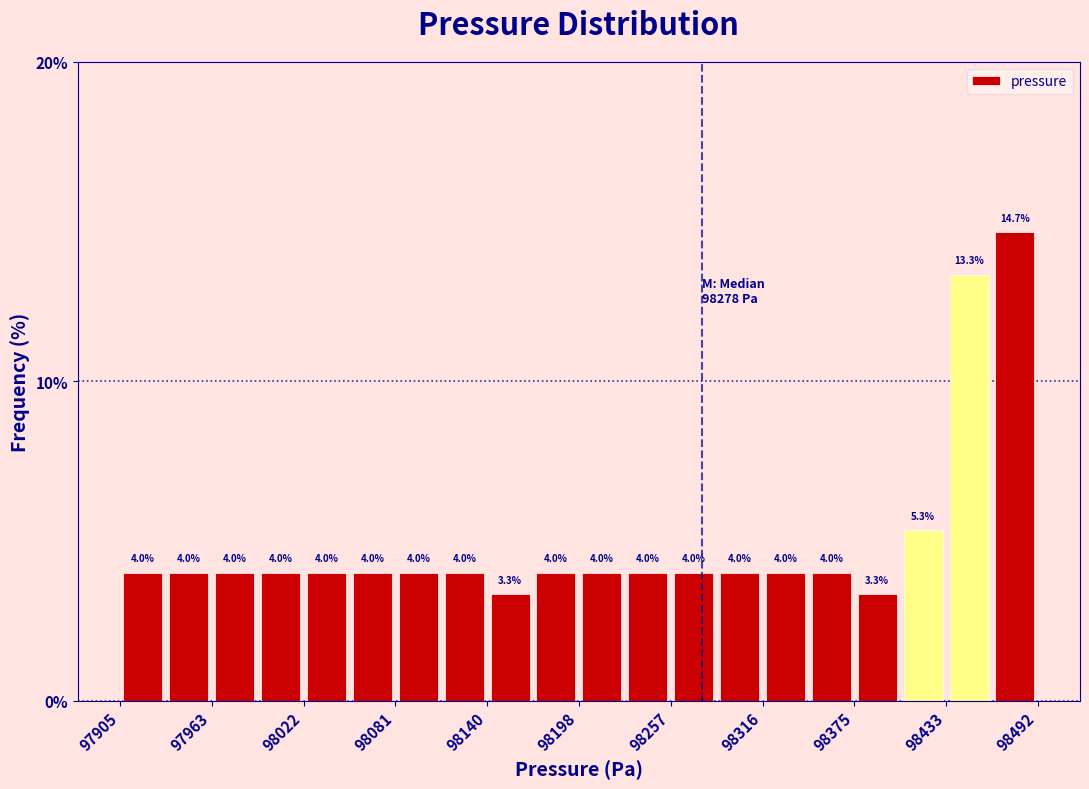

Around what value on the x-axis is the tallest bar? Give the approximate position of its centre, as read against the axis.

98480